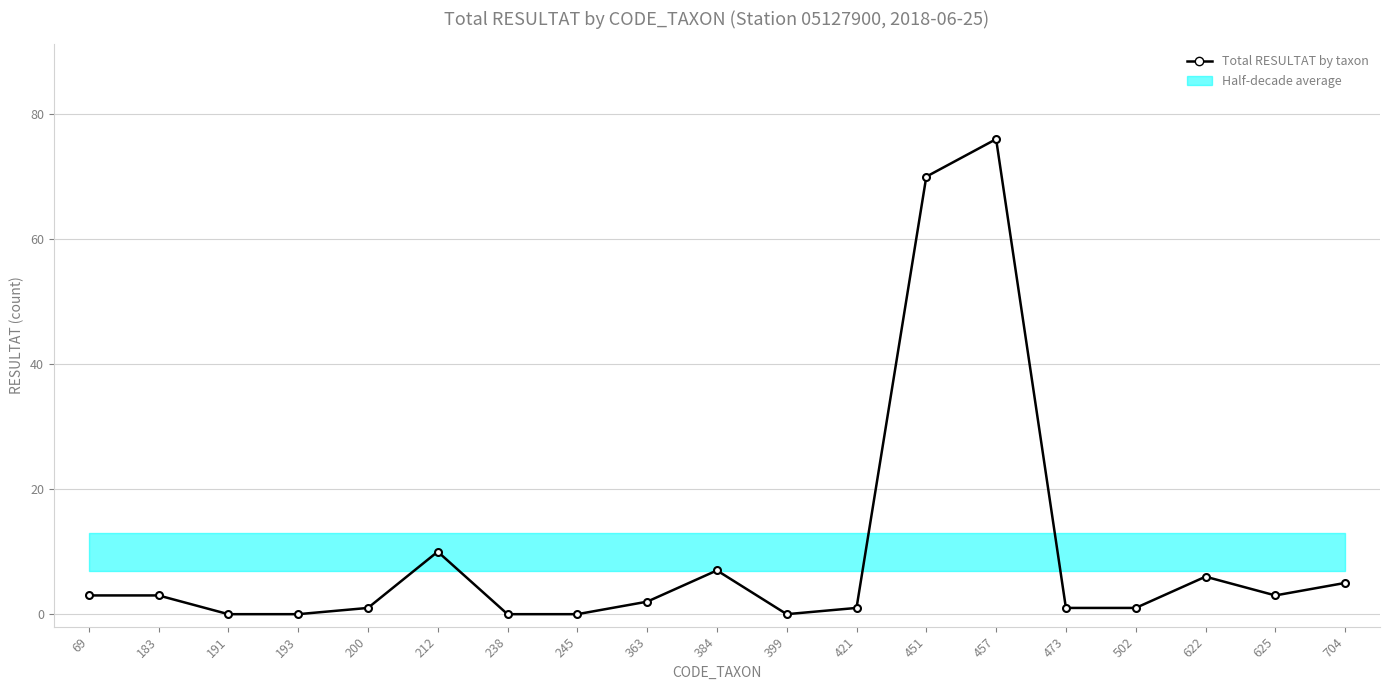

What is the sum of all values?

189